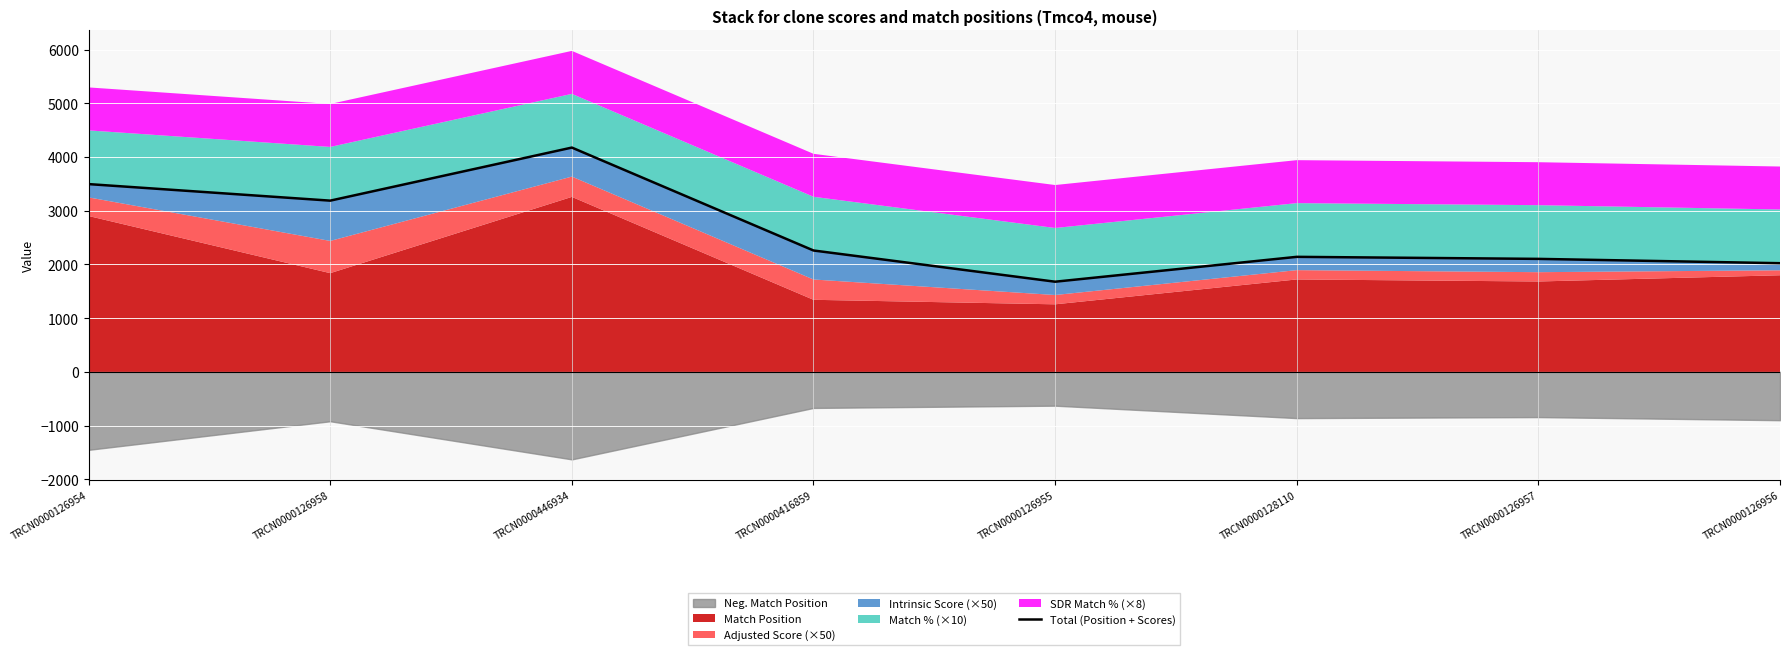

What is the label of the 5th point from the right?

TRCN0000416859